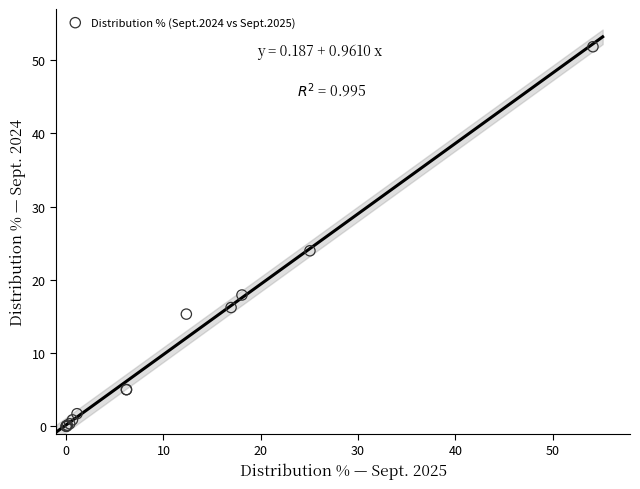

What Y value in the scatter plot is closest to 25?

24.0